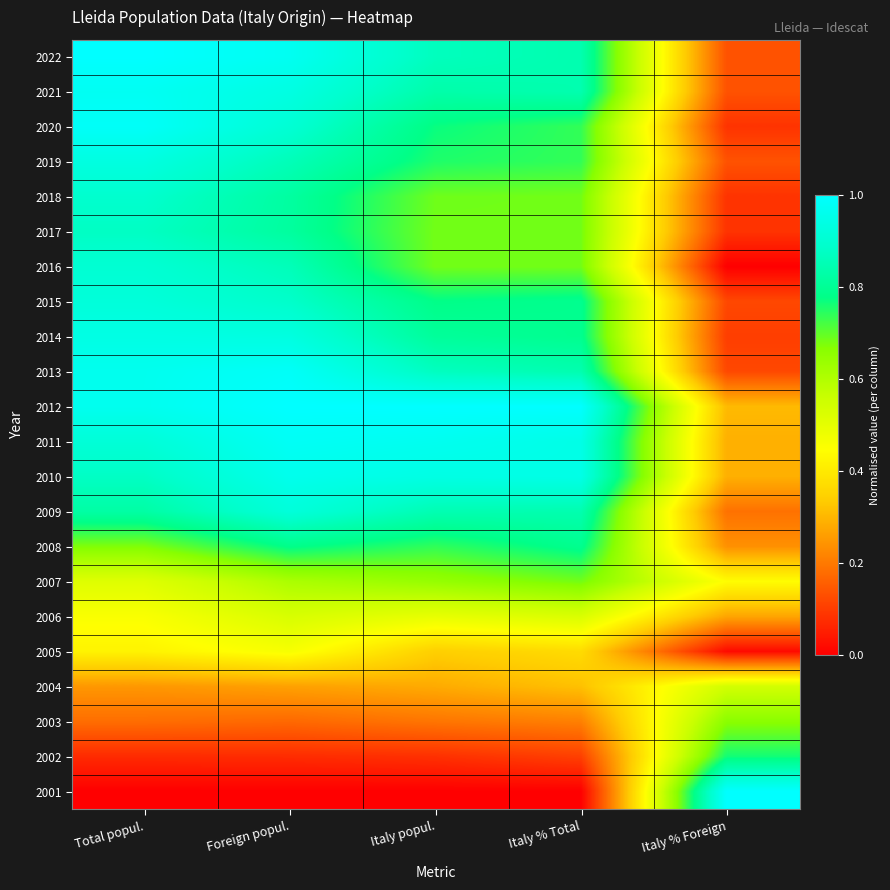

Which label corresponds to the largest value in the chart?

Total popul.